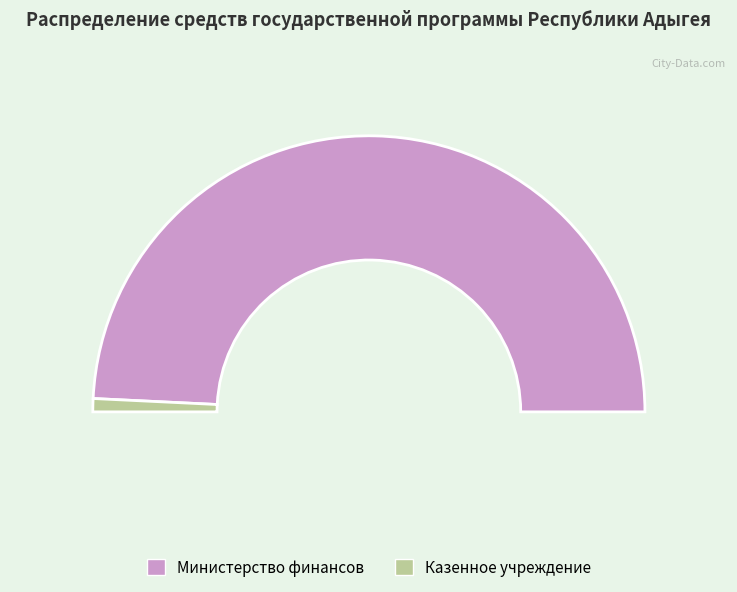

Is there a majority slice in this chart?

Yes